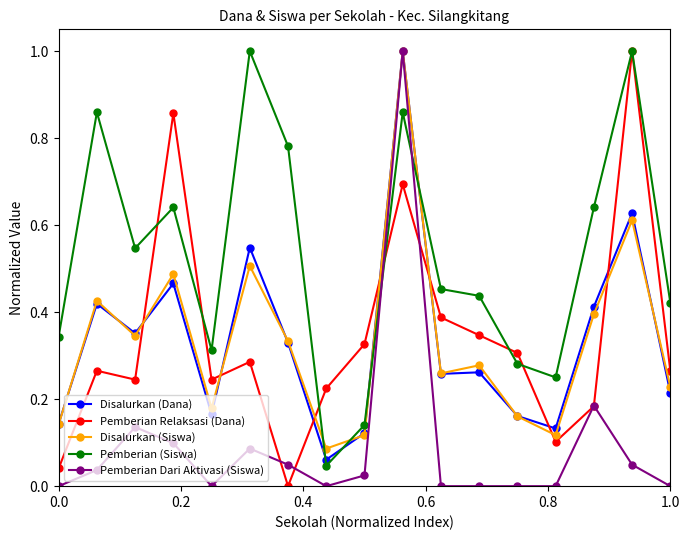

Which series has the largest total across all categories?

Pemberian (Siswa)